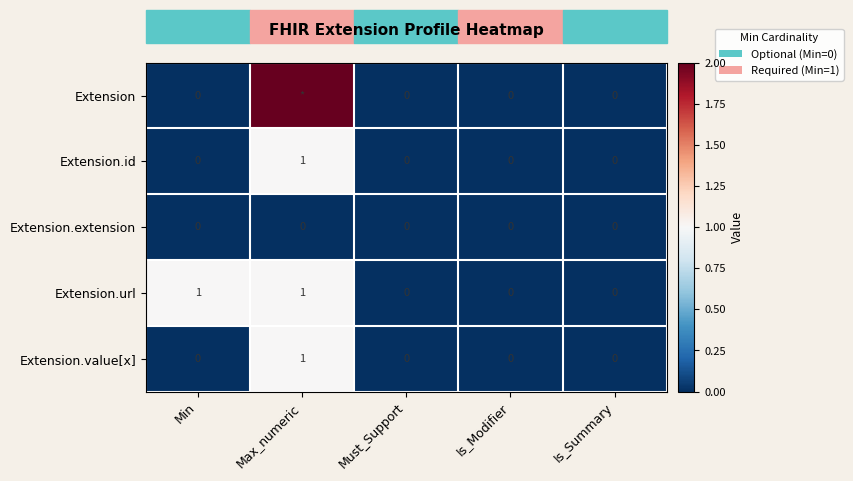

True or false: Extension.url has a value of 1 at Max_numeric.

True